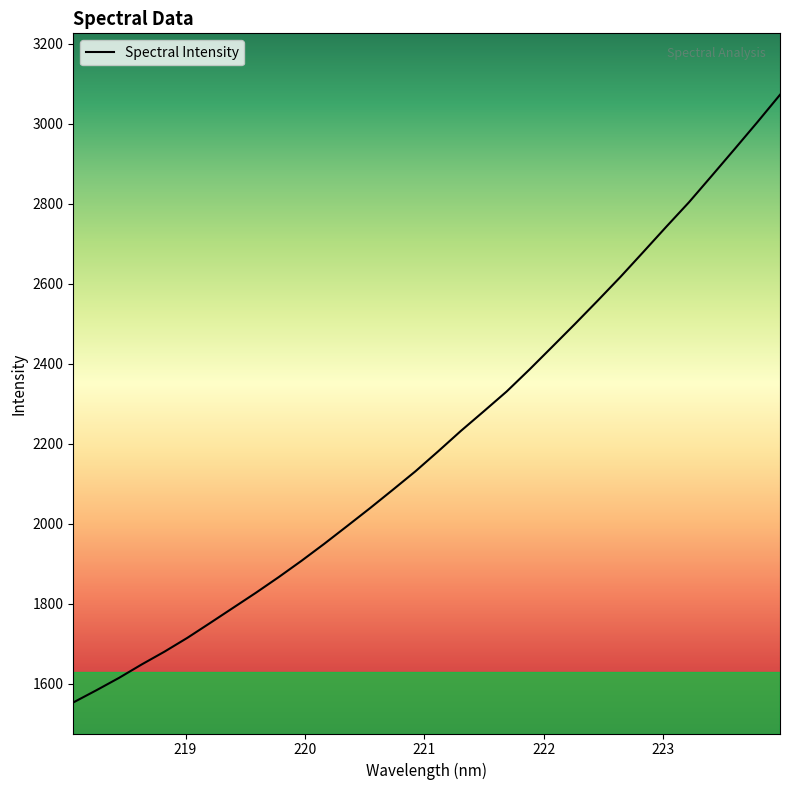

What is the minimum value shown in the chart?

1553.0